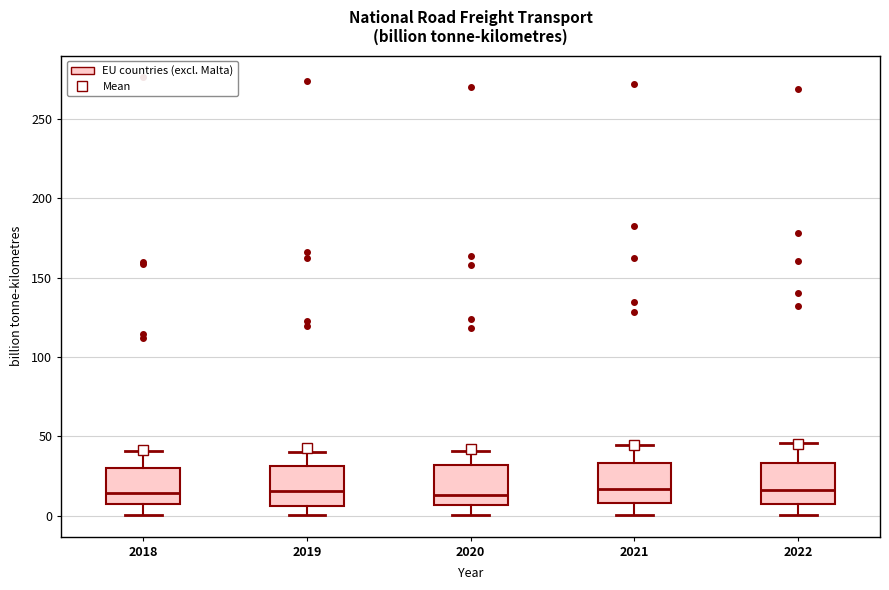

Reading left to right, transcribe this box plot: for each box, give where its median line is, the range the box spans, and where its two whiskers end, as read against the y-axis. The values are not printed on the chart, so give them approximately, as read against the axis.

2018: median 15, box 5 to 30, whiskers 0 to 40
2019: median 15, box 5 to 30, whiskers 0 to 40
2020: median 15, box 5 to 30, whiskers 0 to 40
2021: median 15, box 10 to 35, whiskers 0 to 45
2022: median 15, box 10 to 35, whiskers 0 to 45